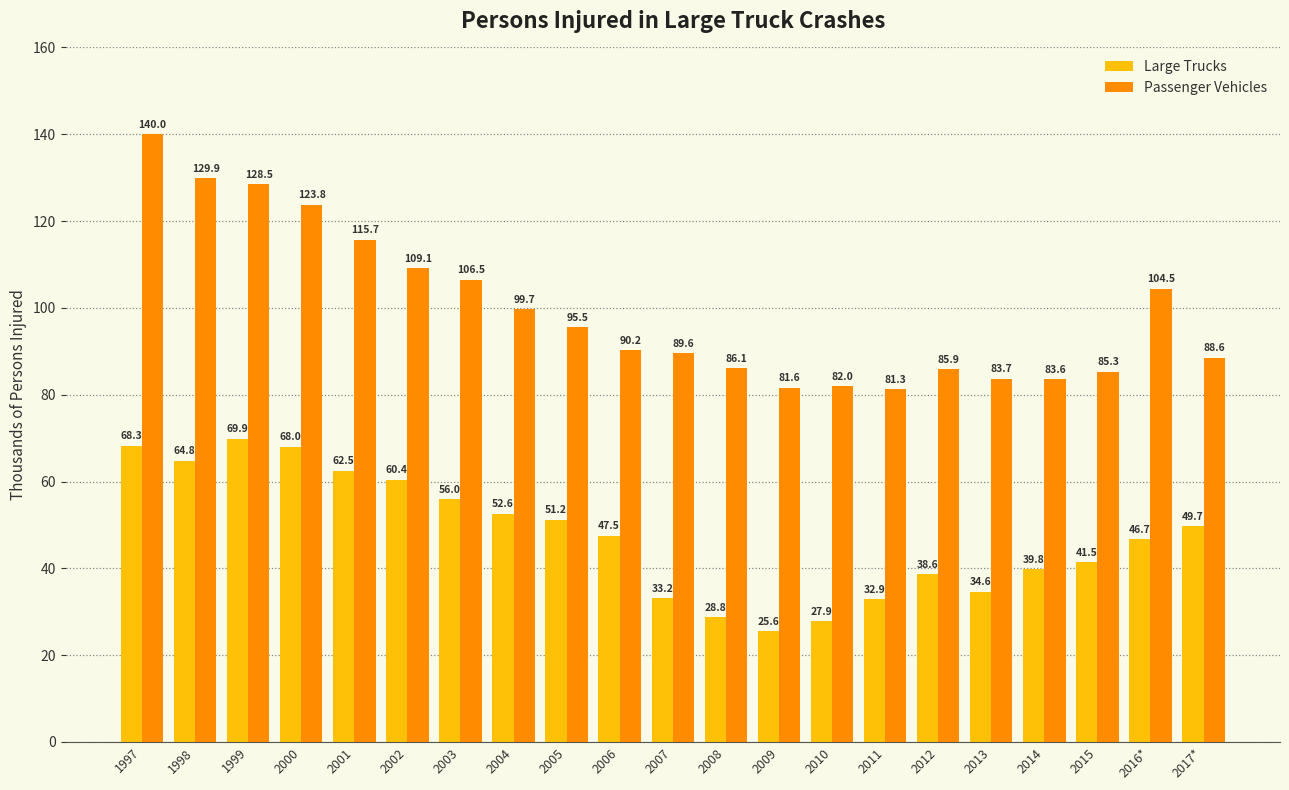

Which series changed the most between 2009 and 2012?

Large Trucks